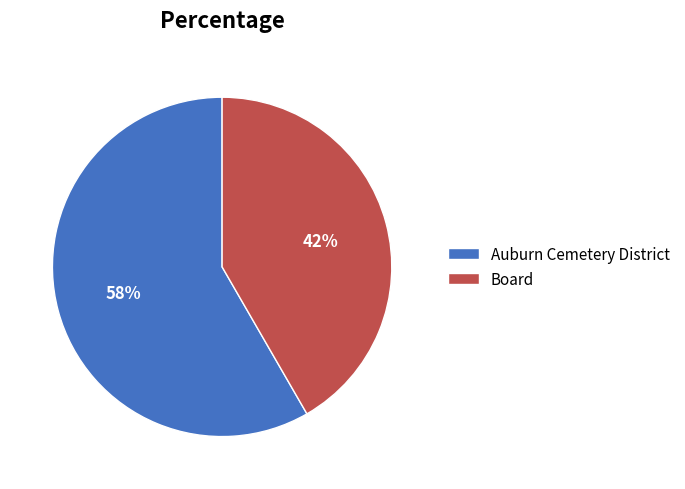

Rank the categories by value from lowest to highest.

Board, Auburn Cemetery District